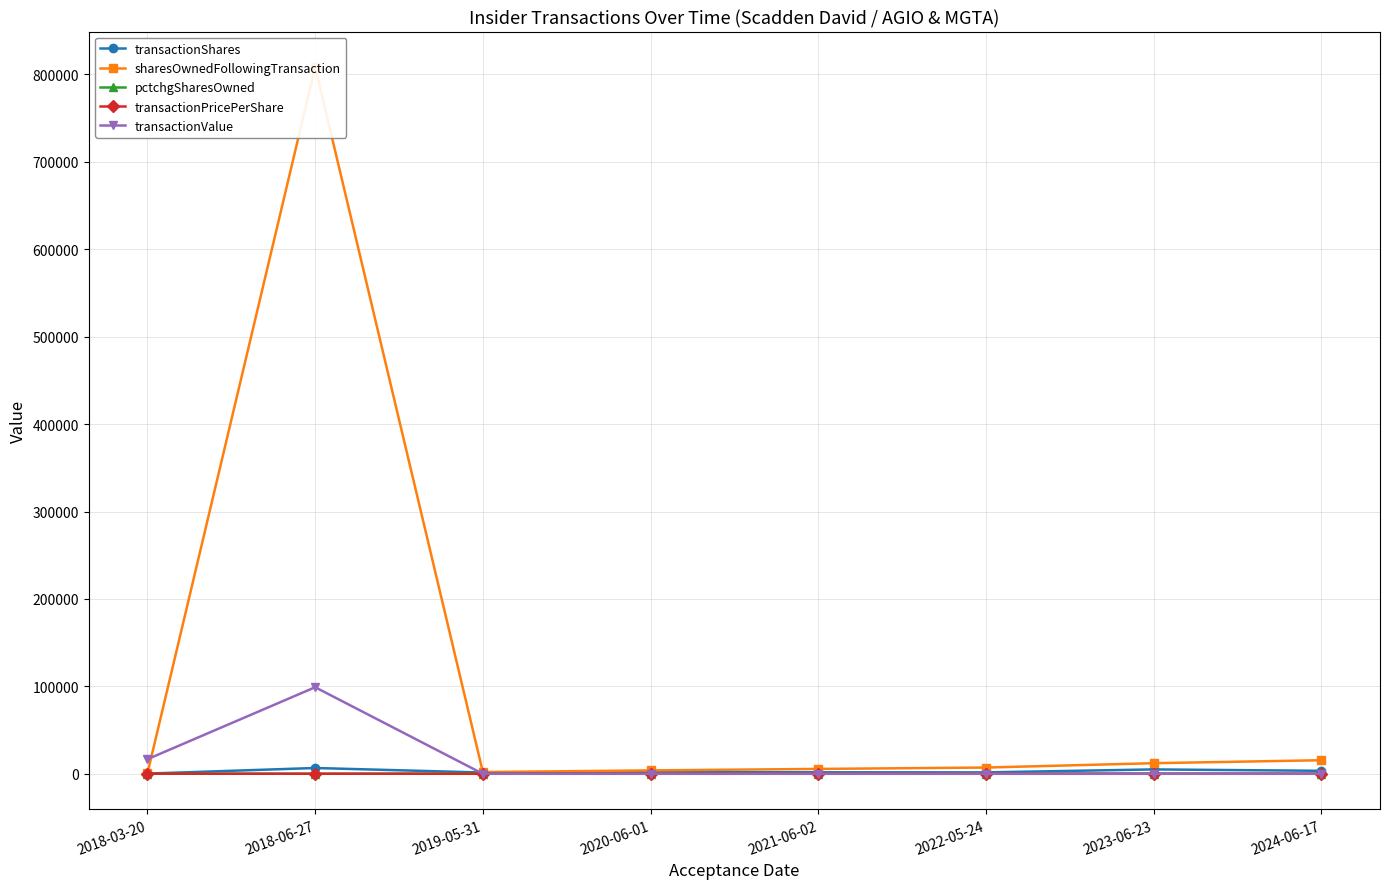

What position from the right is 2018-03-20?

8